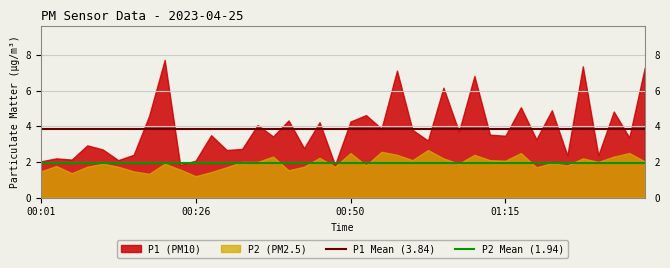

What is the sum of all P1 Mean (3.84) values?

7.7